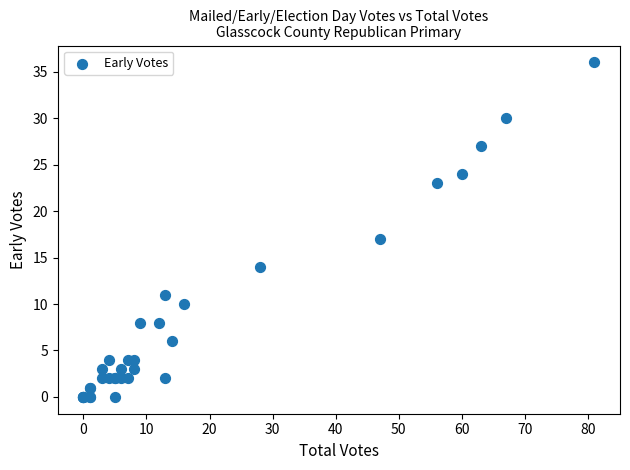

What Y value in the scatter plot is closest to 18?

17